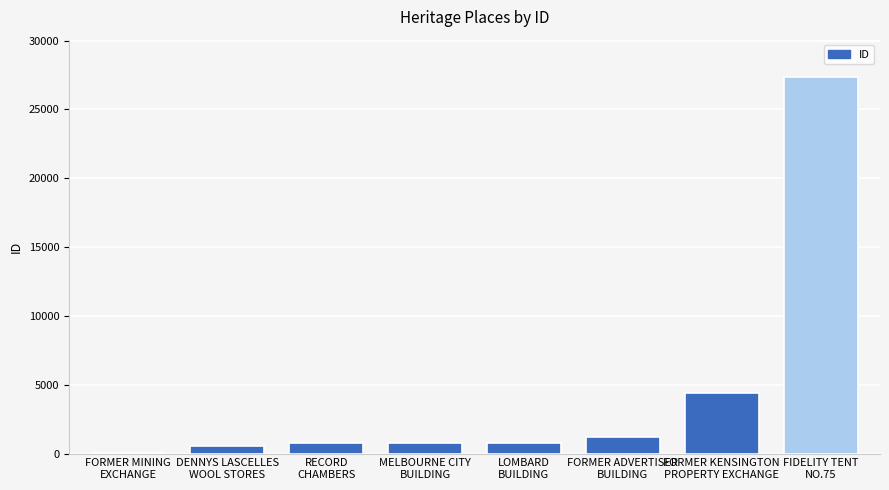

What is the greatest value displayed?

27334